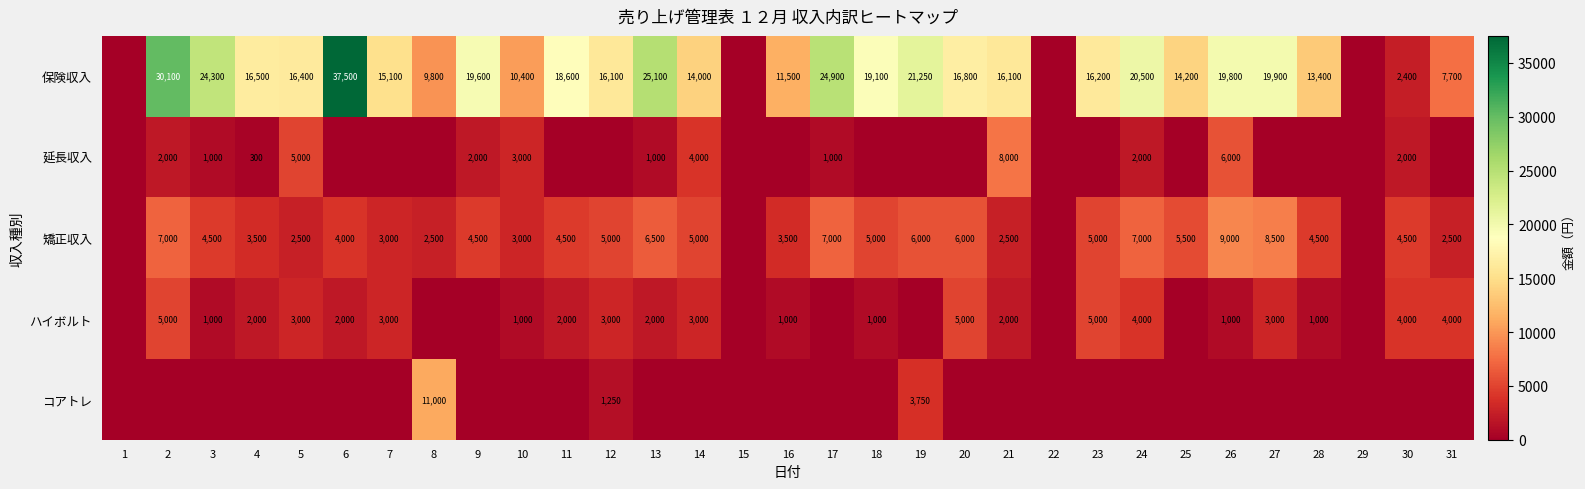

How many distinct data groups are displayed?

5